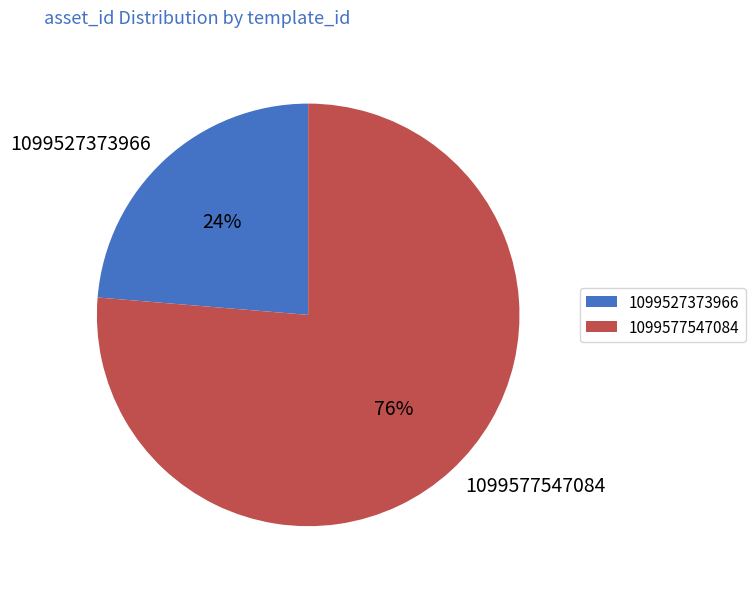

Which slice is the smallest?

1099527373966